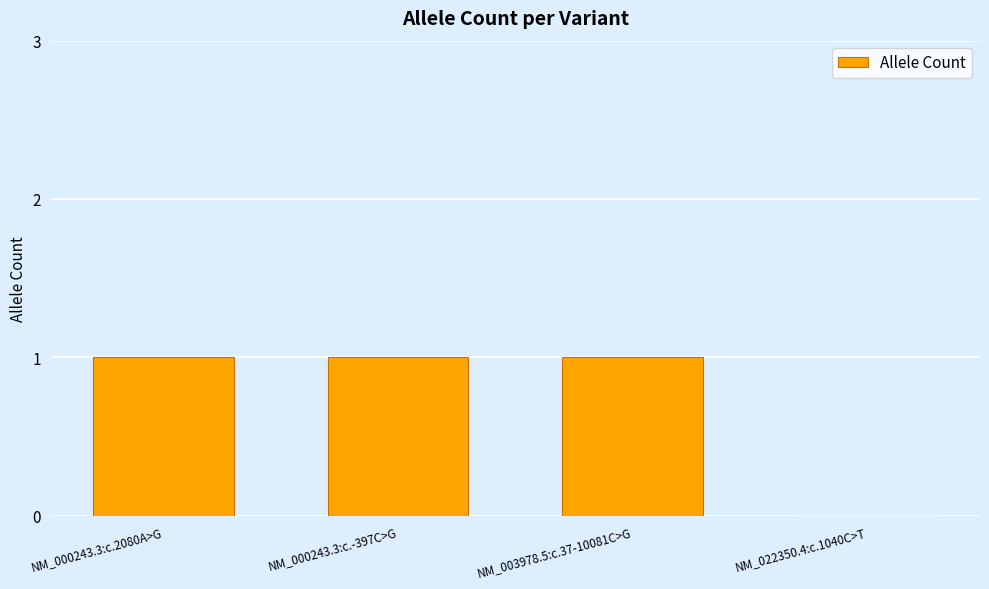

What is the sum of all values?

3